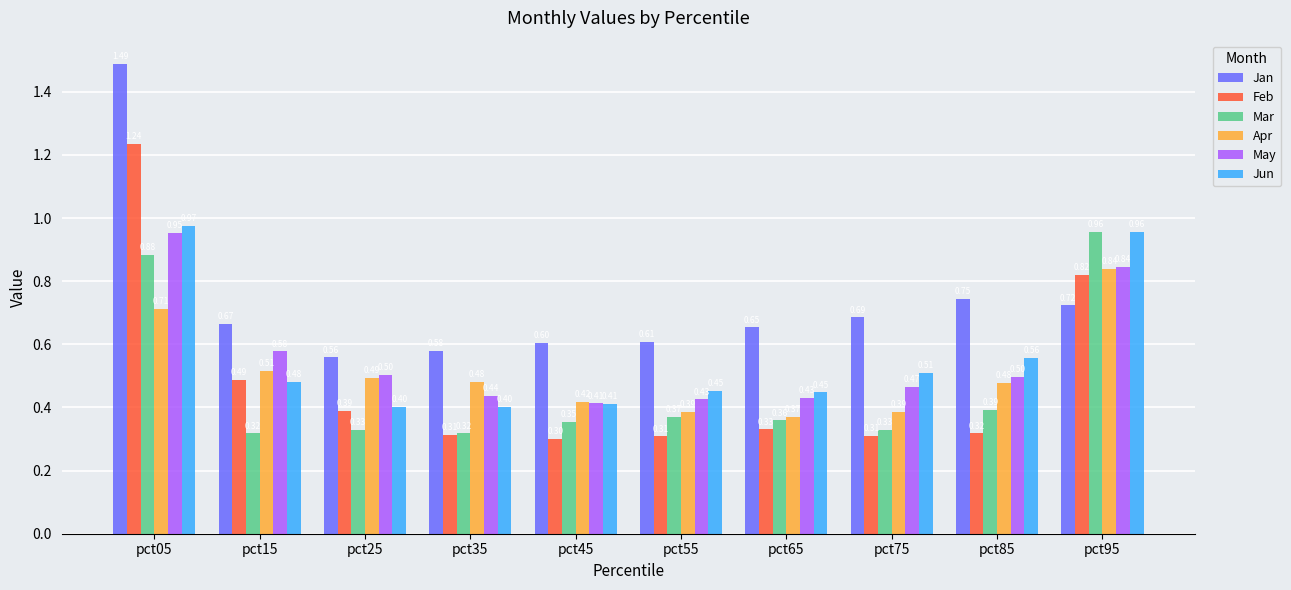

Which category has the lowest value in the Jan series?

pct25